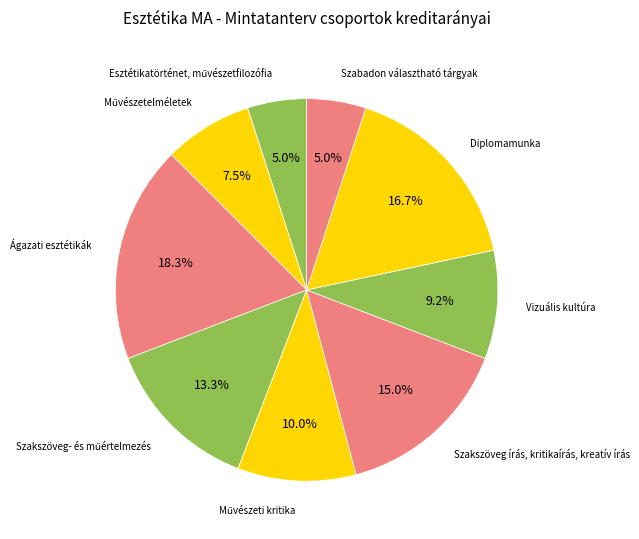

Which category has the biggest portion of the pie?

Ágazati esztétikák